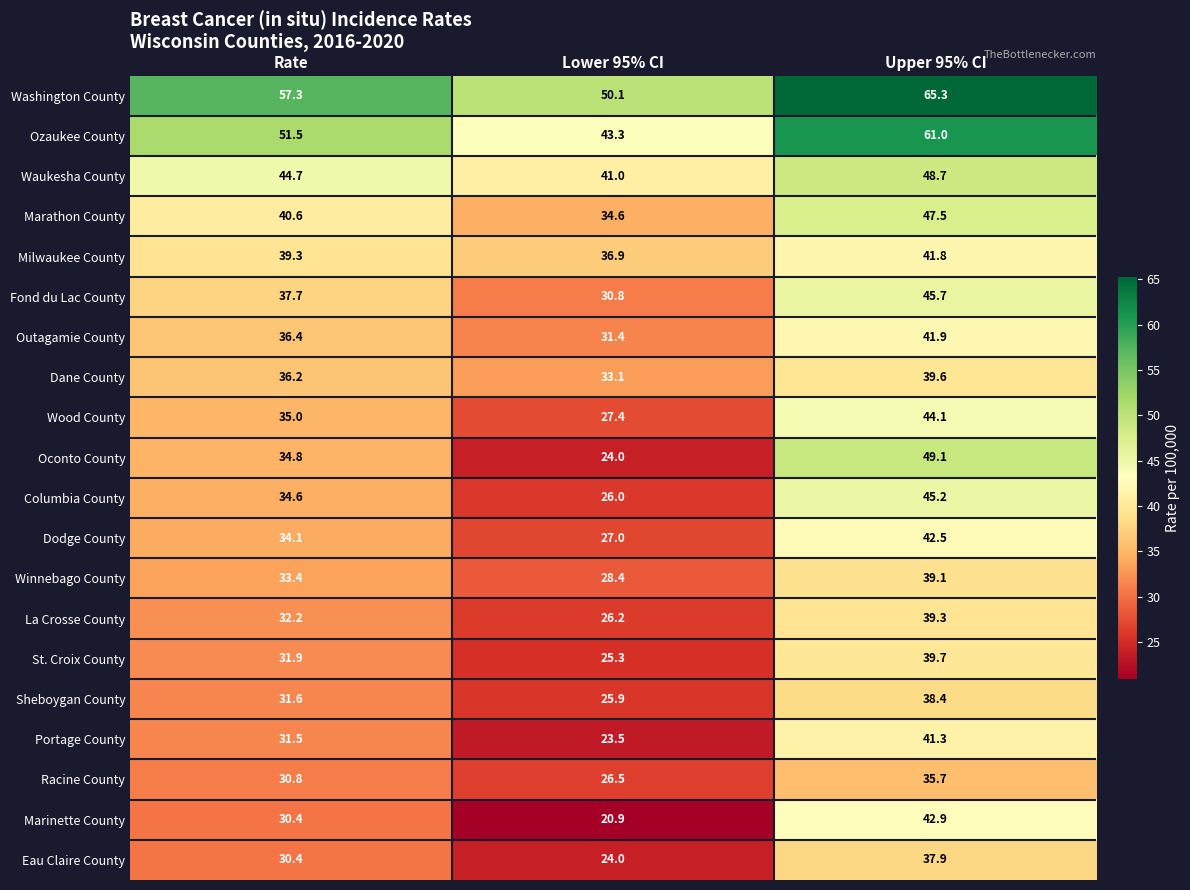

What is the spread (max minus min) of values at Rate?

26.9